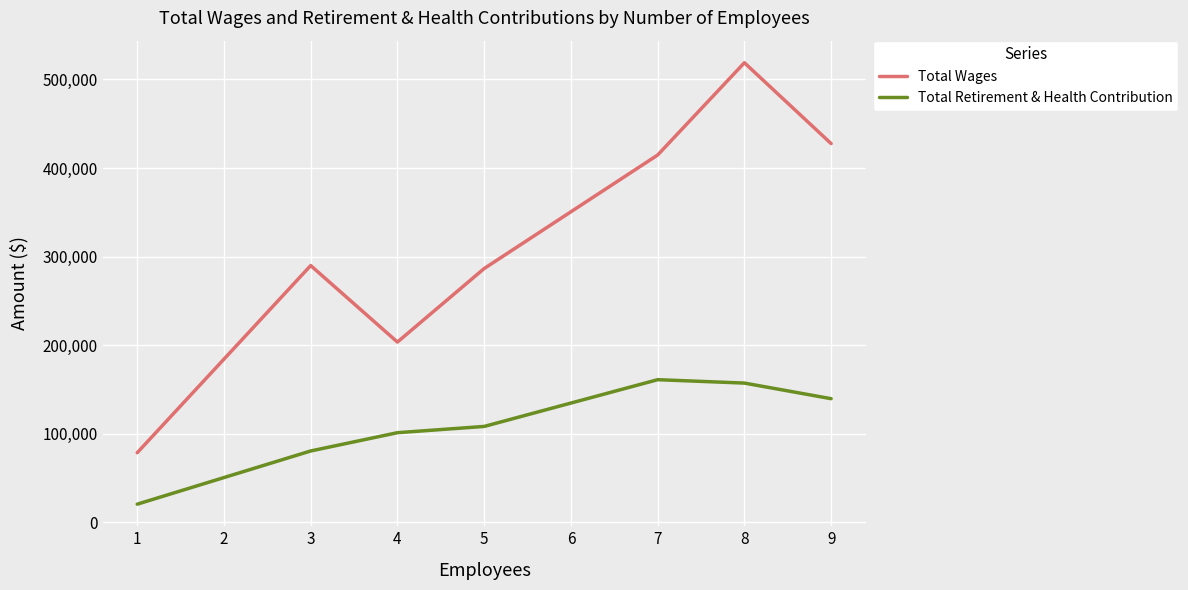

At which category is the sum across all series the highest?

8